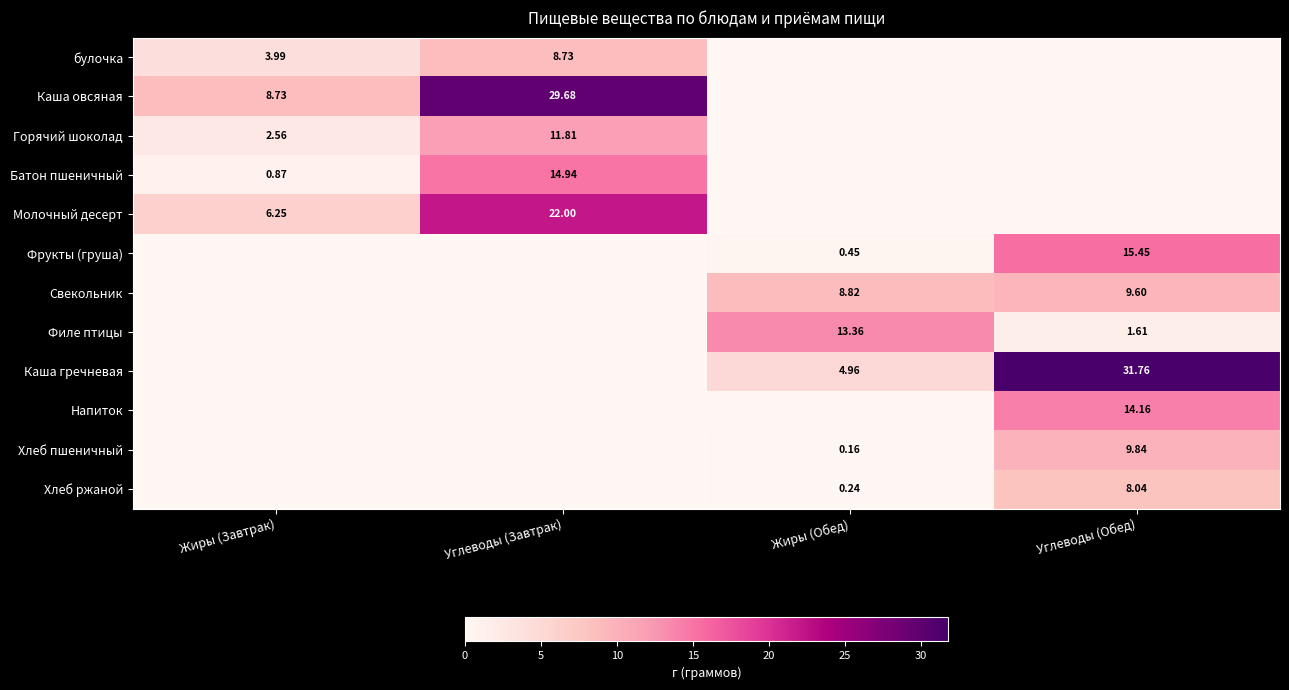

Is the value of Батон пшеничный at Жиры (Завтрак) greater than the value of Хлеб ржаной at Углеводы (Обед)?

No